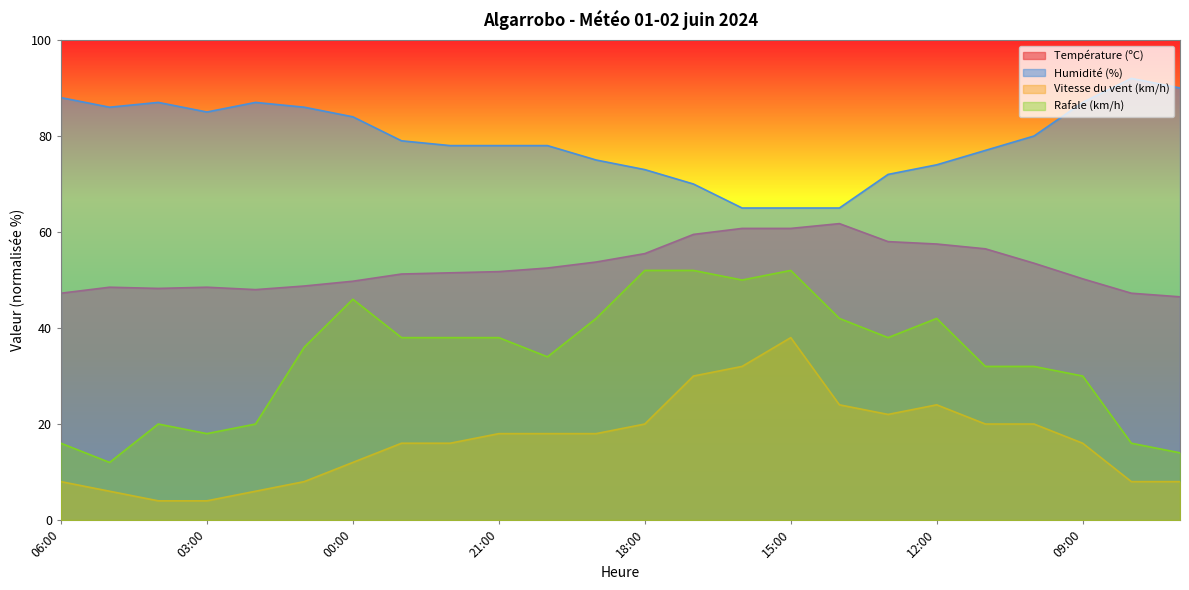

Reading left to right, what are all the values shown in this chart?

Température (ºC): 47.2	48.5	48.3	48.5	48.0	48.8	49.7	51.2	51.5	51.7	52.5	53.8	55.5	59.5	60.8	60.8	61.7	58.0	57.5	56.5	53.5	50.3	47.2	46.5
Humidité (%): 88.0	86.0	87.0	85.0	87.0	86.0	84.0	79.0	78.0	78.0	78.0	75.0	73.0	70.0	65.0	65.0	65.0	72.0	74.0	77.0	80.0	87.0	92.0	90.0
Vitesse du vent (km/h): 8.0	6.0	4.0	4.0	6.0	8.0	12.0	16.0	16.0	18.0	18.0	18.0	20.0	30.0	32.0	38.0	24.0	22.0	24.0	20.0	20.0	16.0	8.0	8.0
Rafale (km/h): 16.0	12.0	20.0	18.0	20.0	36.0	46.0	38.0	38.0	38.0	34.0	42.0	52.0	52.0	50.0	52.0	42.0	38.0	42.0	32.0	32.0	30.0	16.0	14.0